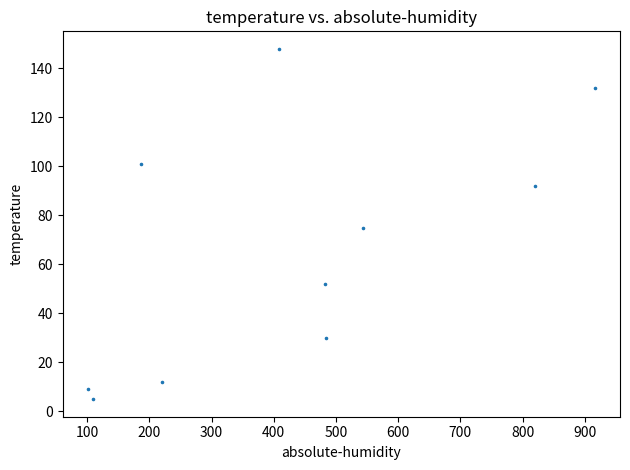

What is the average X value?

427